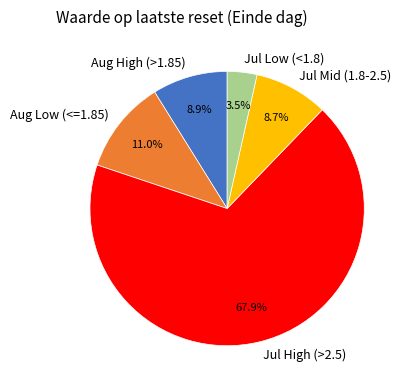

What percentage is NOT represented by Jul Low (<1.8)?

96.5%